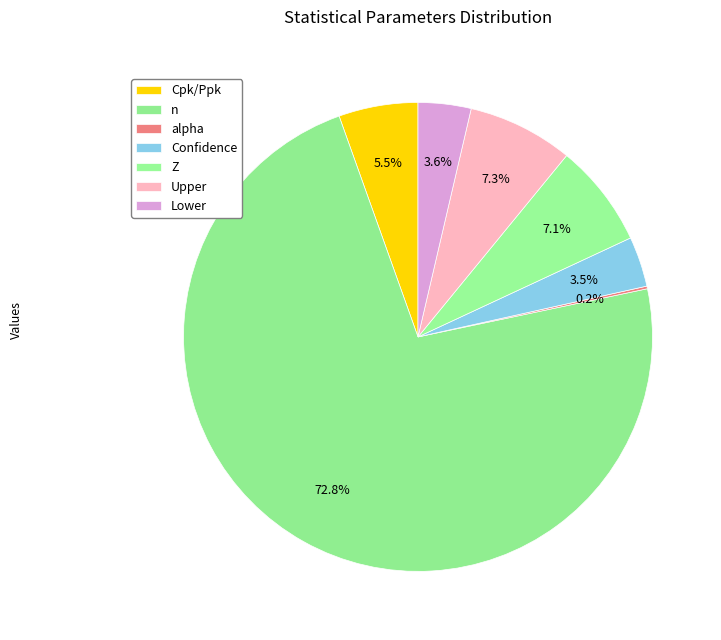

The Upper slice represents 7% of the pie. True or false?

True